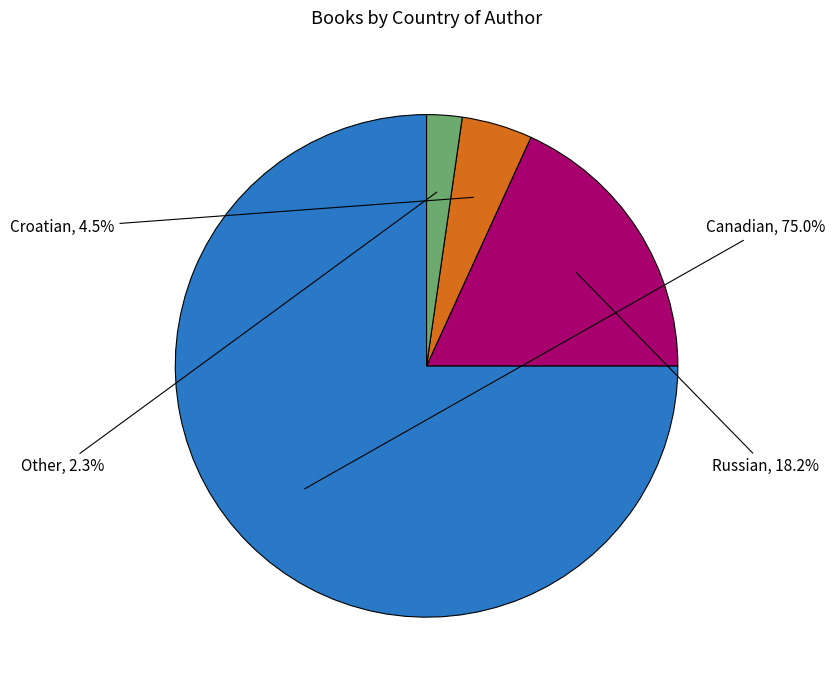

What percentage is the Other slice, to the nearest percent?

2%